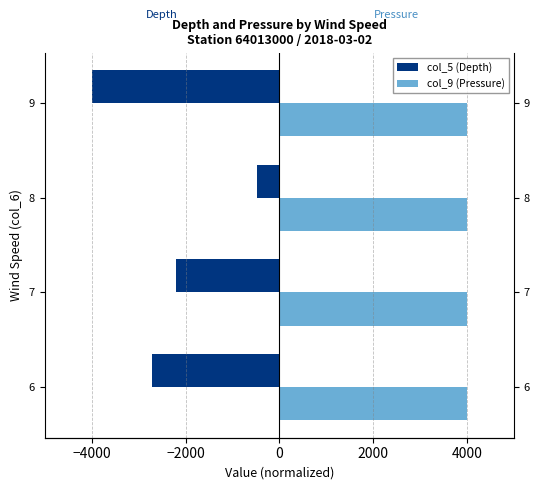

Reading left to right, list all the values displayed in this chart.

col_5 (Depth): -2708.7	-2210.4	-468.4	-4000.0
col_9 (Pressure): 4000.0	3999.1	3996.7	3996.7